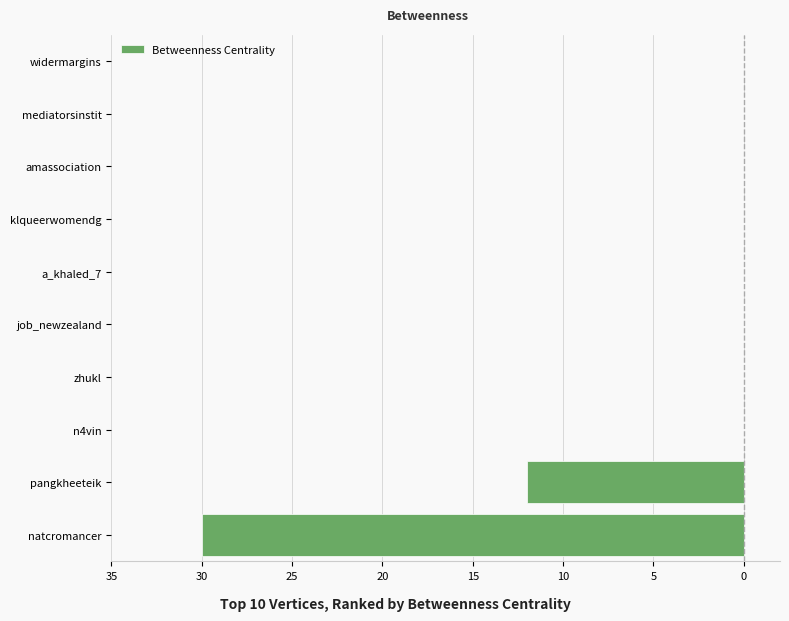

Are the bars horizontal?

Yes